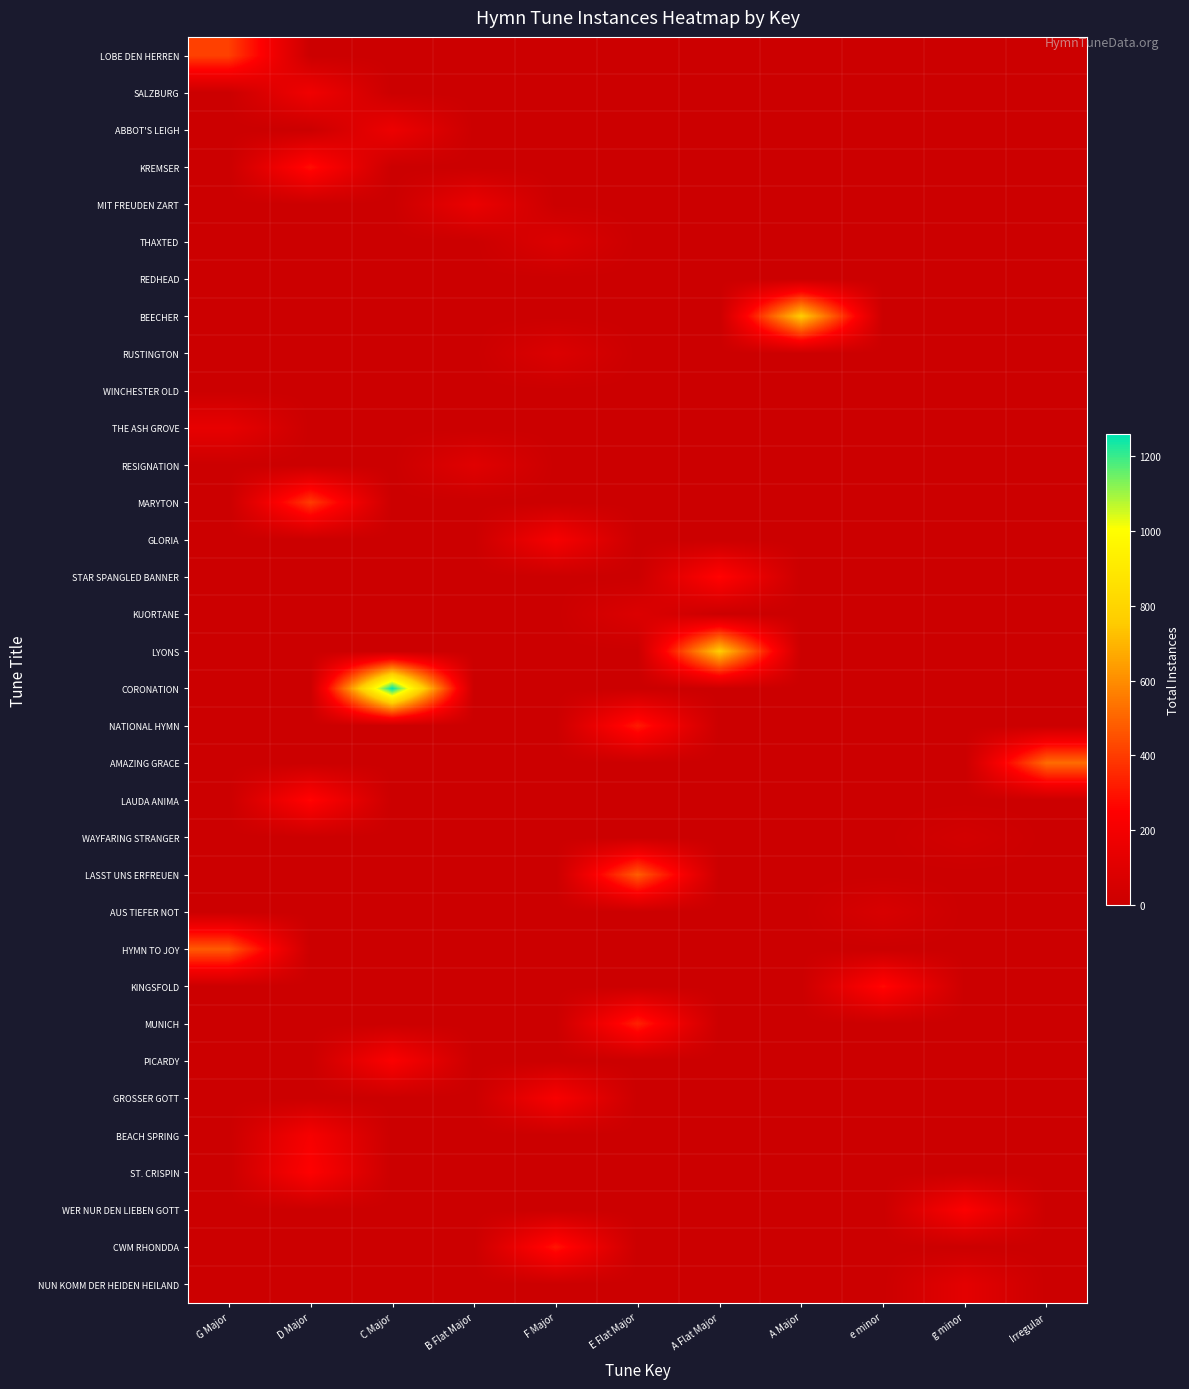

At A Flat Major, list the series in order from smallest to largest.

LOBE DEN HERREN, SALZBURG, ABBOT'S LEIGH, KREMSER, MIT FREUDEN ZART, THAXTED, REDHEAD, BEECHER, RUSTINGTON, WINCHESTER OLD, THE ASH GROVE, RESIGNATION, MARYTON, GLORIA, KUORTANE, CORONATION, NATIONAL HYMN, AMAZING GRACE, LAUDA ANIMA, WAYFARING STRANGER, LASST UNS ERFREUEN, AUS TIEFER NOT, HYMN TO JOY, KINGSFOLD, MUNICH, PICARDY, GROSSER GOTT, BEACH SPRING, ST. CRISPIN, WER NUR DEN LIEBEN GOTT, CWM RHONDDA, NUN KOMM DER HEIDEN HEILAND, STAR SPANGLED BANNER, LYONS